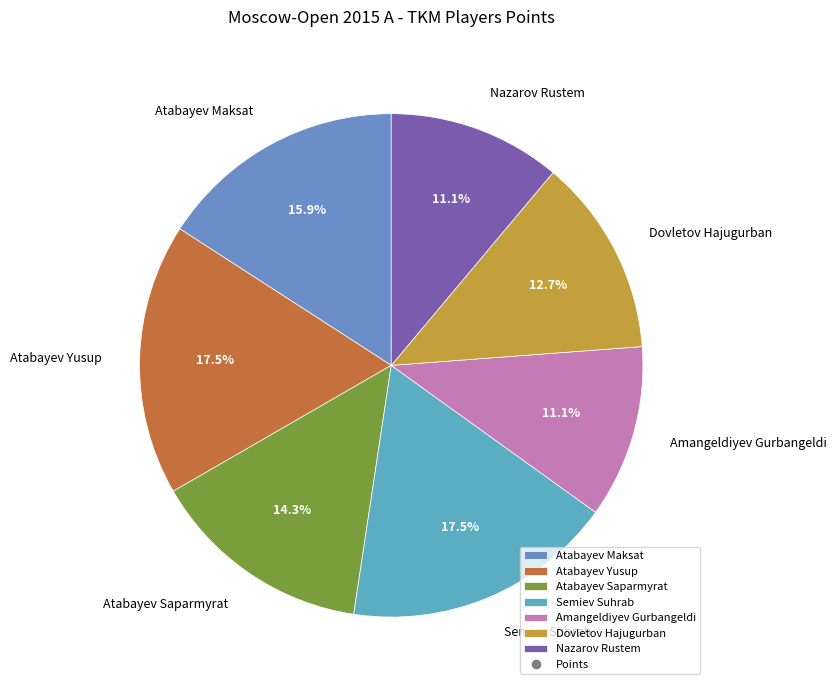

Is there any slice that represents more than half of the pie?

No